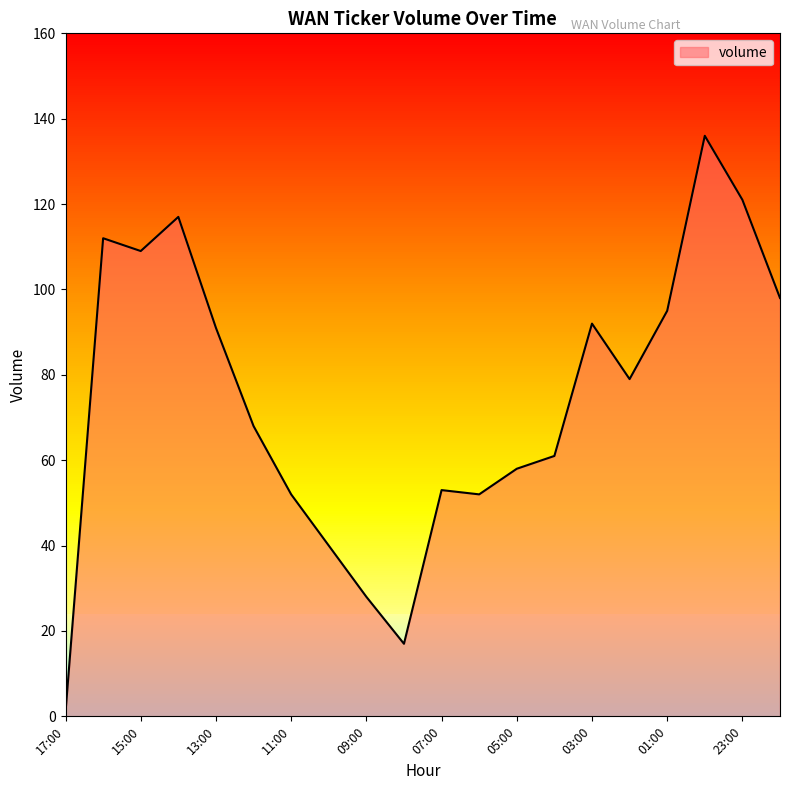

Reading left to right, transcribe all the data shown in this chart.

1	112	109	117	91	68	52	40	28	17	53	52	58	61	92	79	95	136	121	98